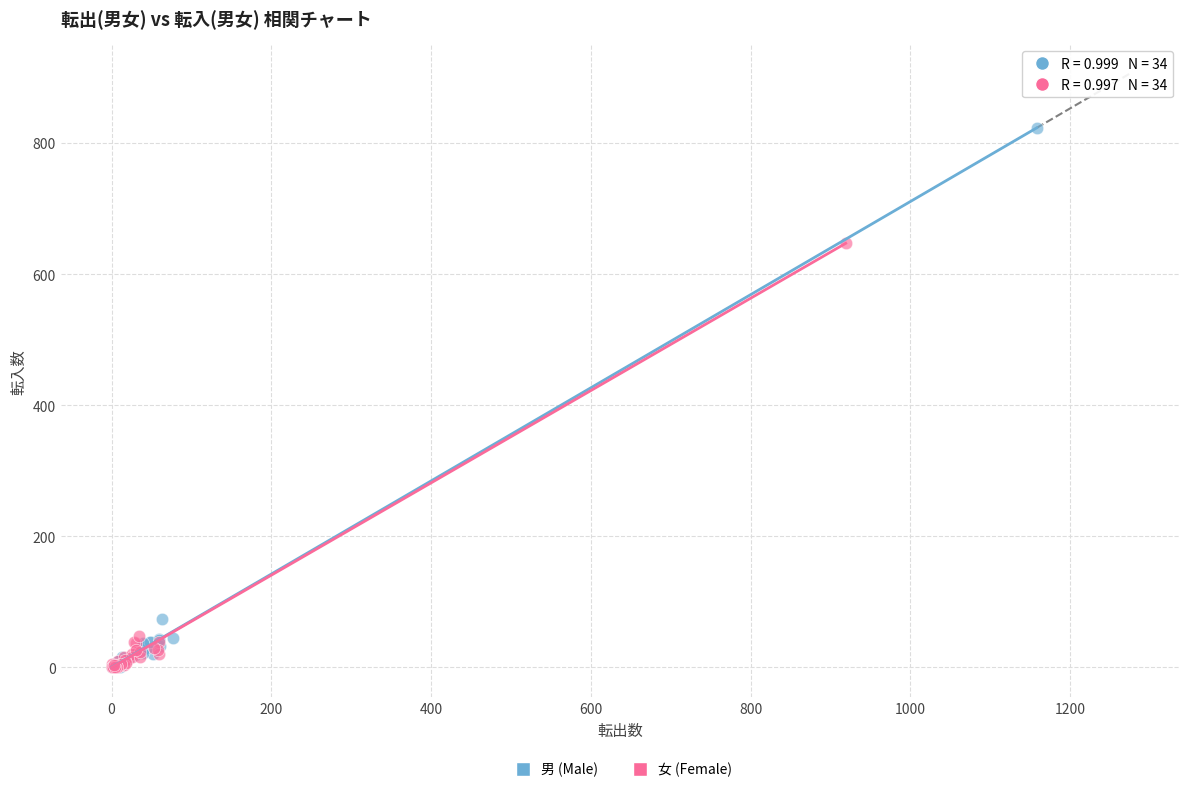

Which series has the widest spread of Y values?

男 (Male)